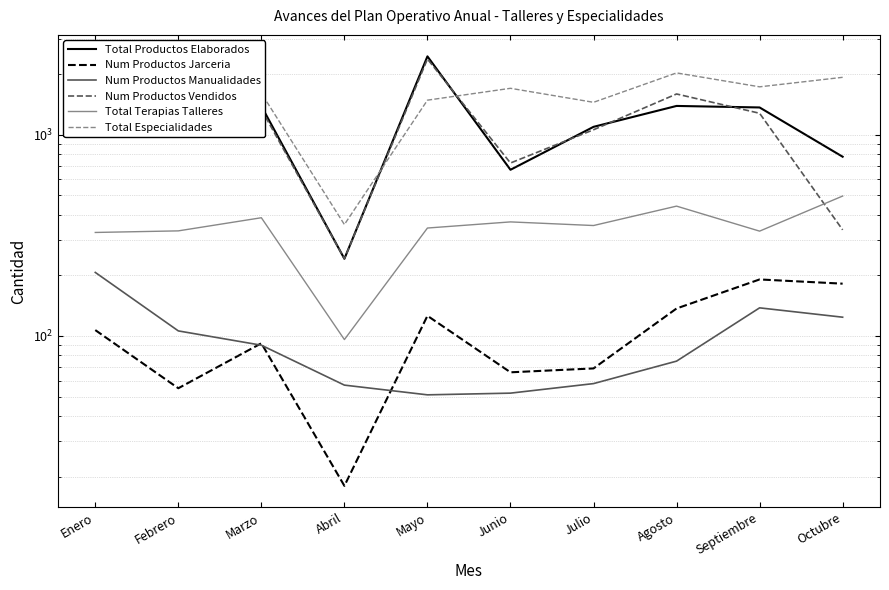

Rank the categories by Num Productos Jarceria value from lowest to highest.

Abril, Febrero, Junio, Julio, Marzo, Enero, Mayo, Agosto, Octubre, Septiembre